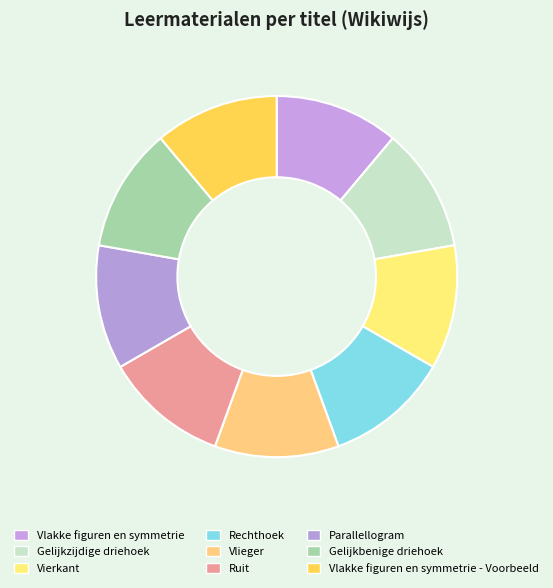

How many slices are in this pie chart?

9